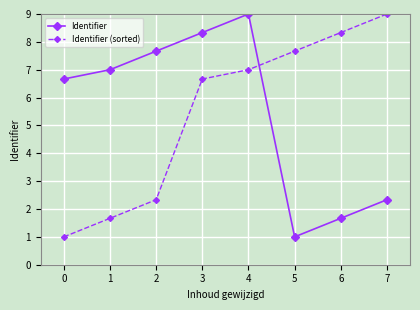

True or false: Identifier has more than 2 points higher than both neighbors.

False